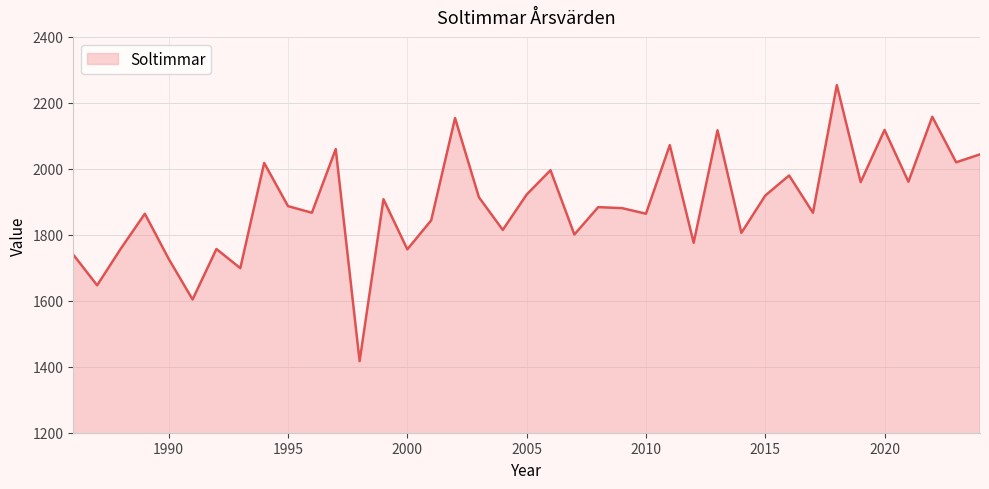

What is the minimum value shown in the chart?

1417